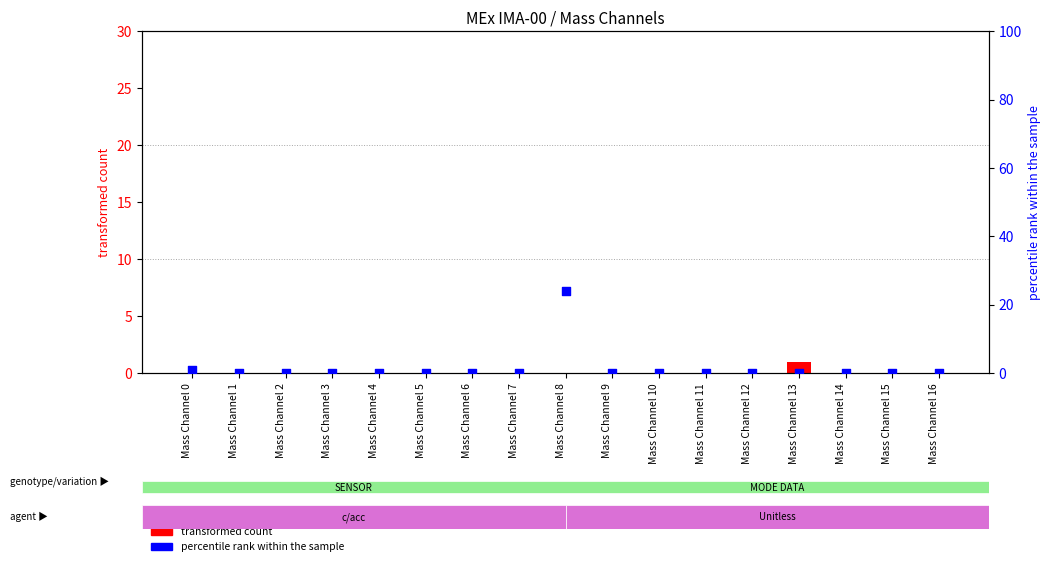

At how many categories does at least one series exceed 21?

1